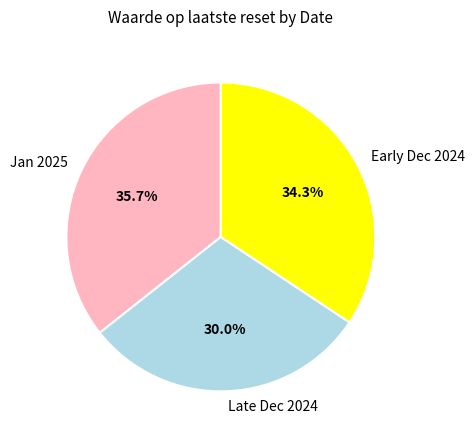

How many slices are in this pie chart?

3